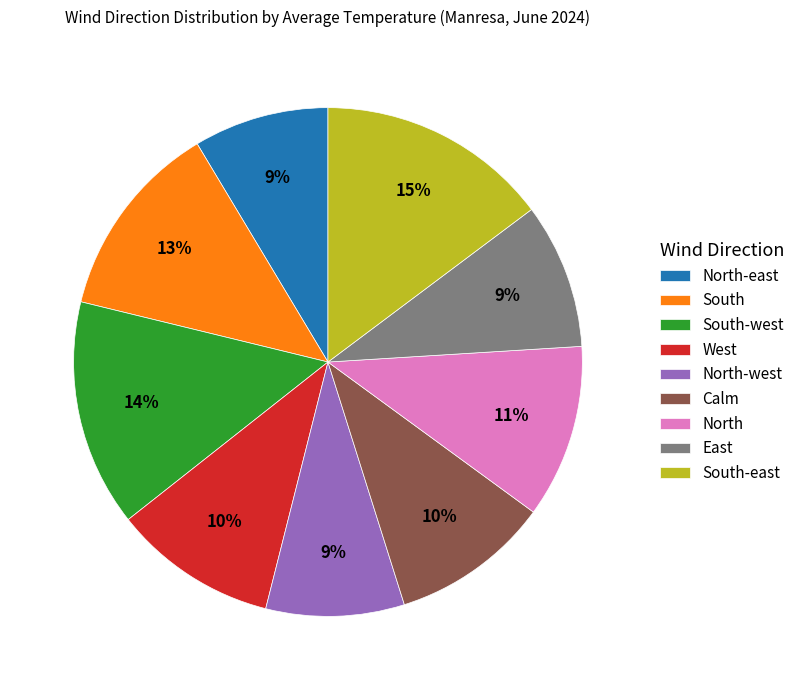

Does South-west represent more than half of the total?

No